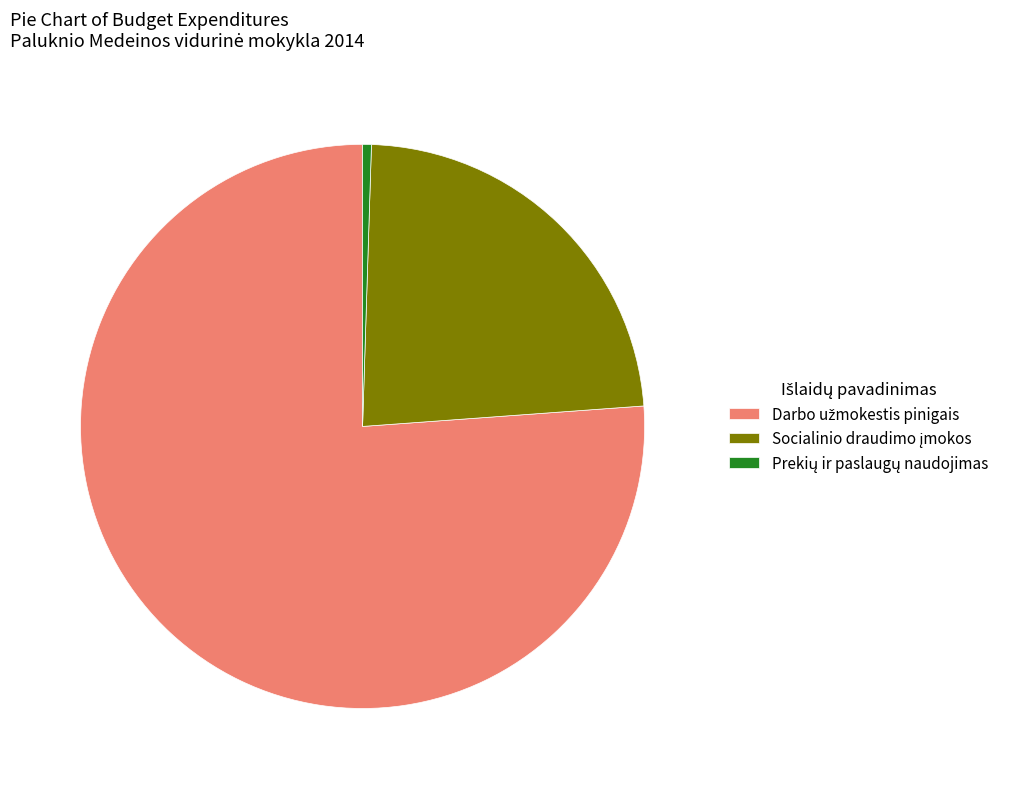

Does any single category account for the majority?

Yes